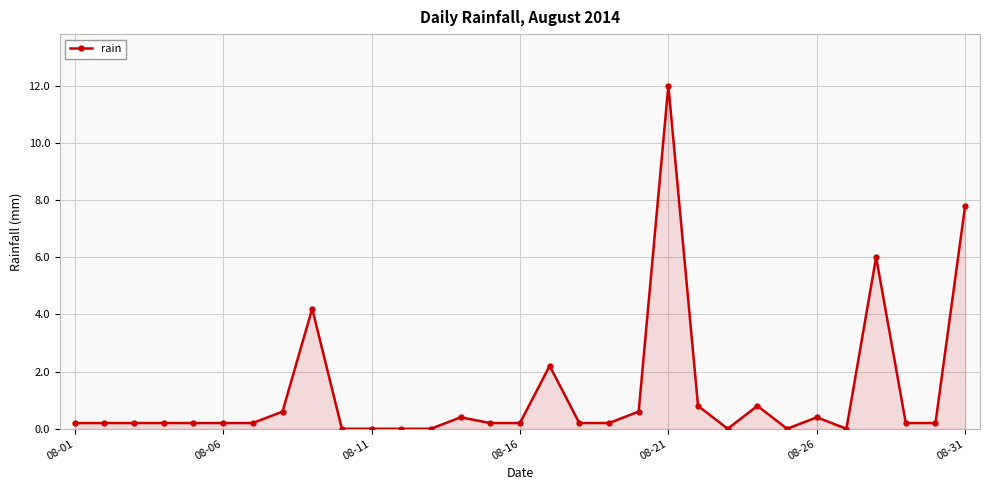

True or false: there are more than 0 points higher than both neighbors.

True